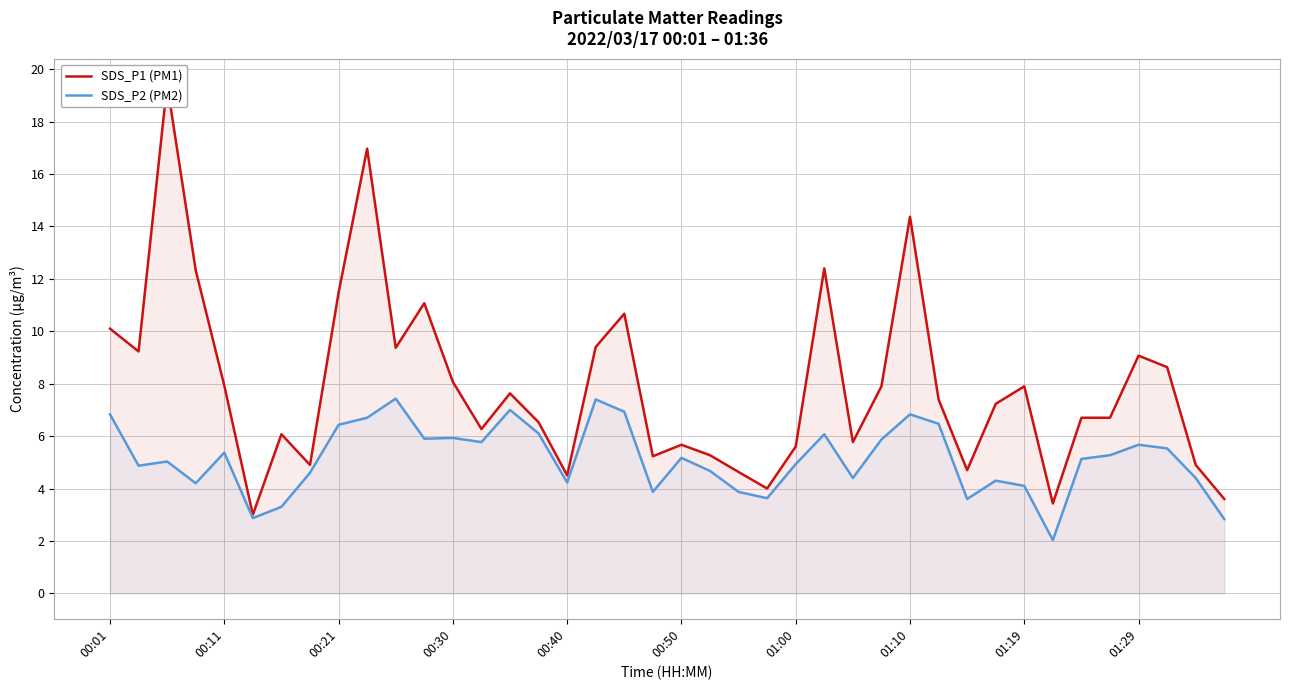

What is the maximum value for SDS_P2 (PM2)?

7.4